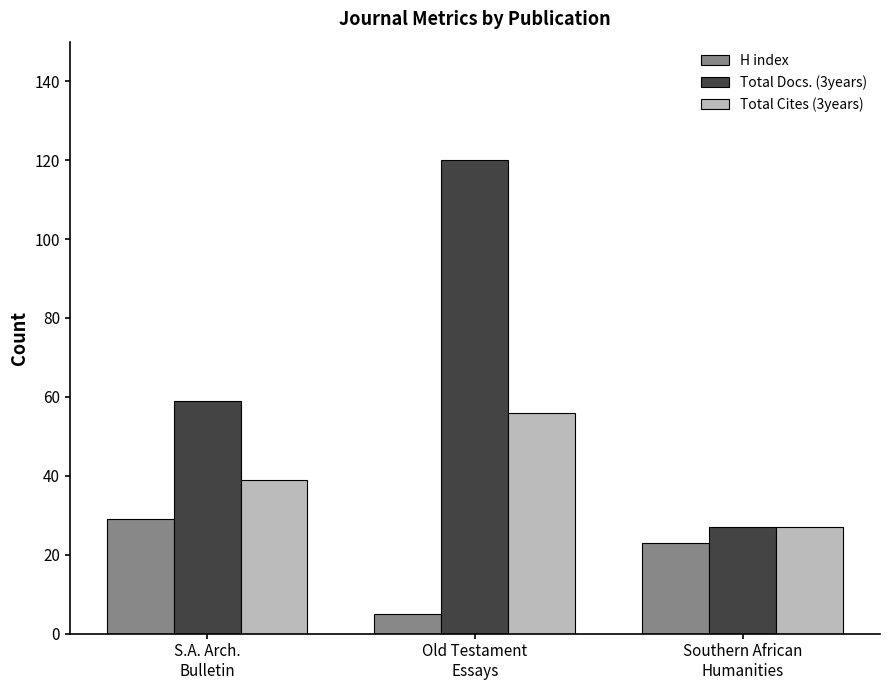

Is it true that Total Cites (3years) equals 27 at Southern African
Humanities?

True